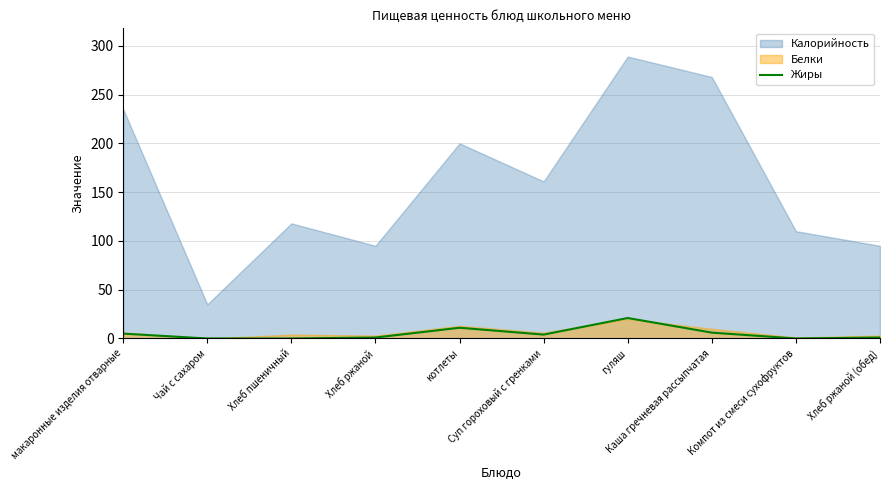

How many points are higher than both their immediate neighbors (excluding endpoints)?

2